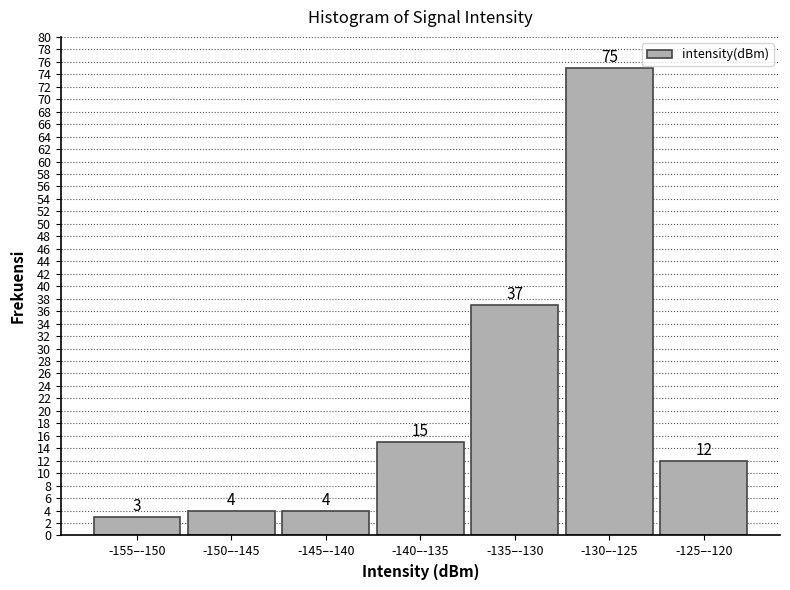

Reading right to left, extract all data points from this chart.

-125–-120=12	-130–-125=75	-135–-130=37	-140–-135=15	-145–-140=4	-150–-145=4	-155–-150=3